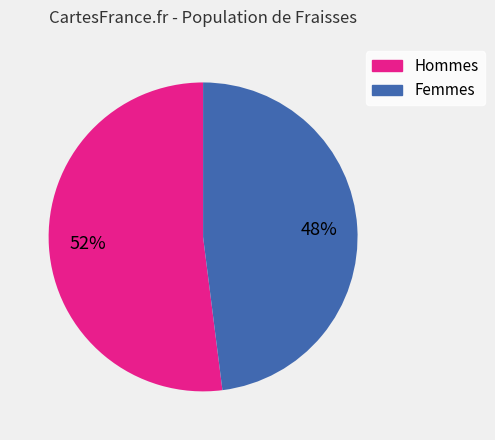

To the nearest percent, what is the difference between the largest and smallest slice percentages?

4%